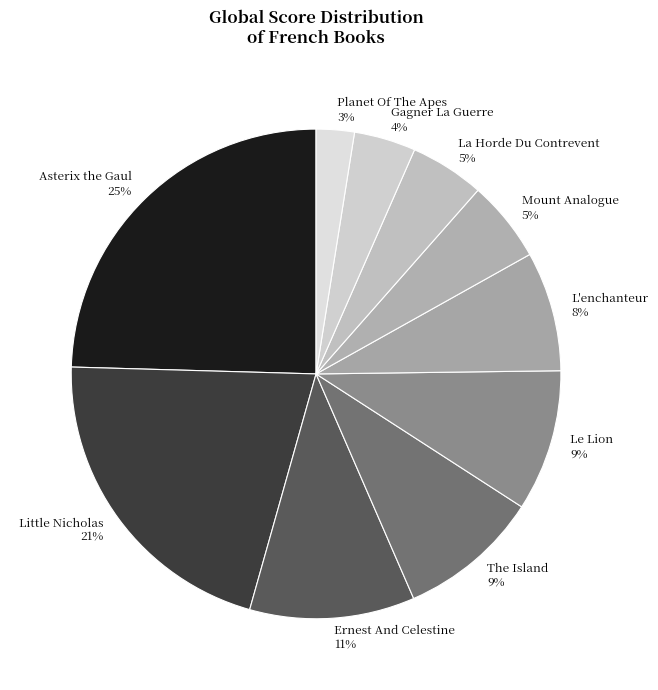

Does Mount Analogue account for over 50% of the chart?

No